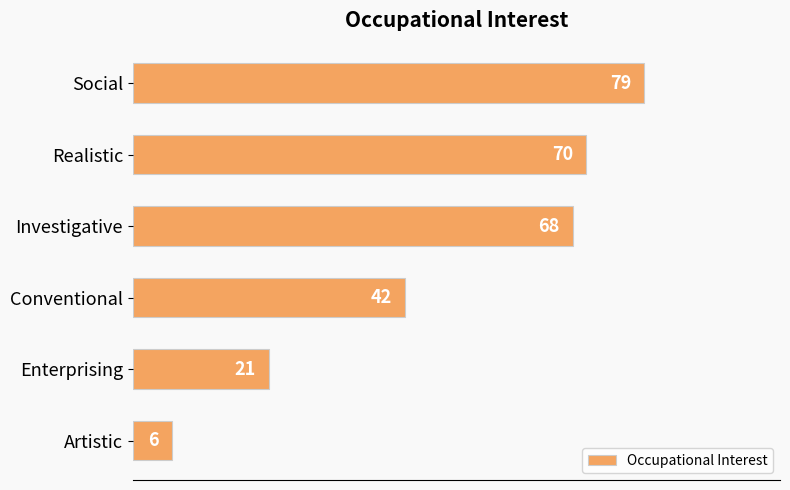

List the labels in order of value, smallest first.

Artistic, Enterprising, Conventional, Investigative, Realistic, Social